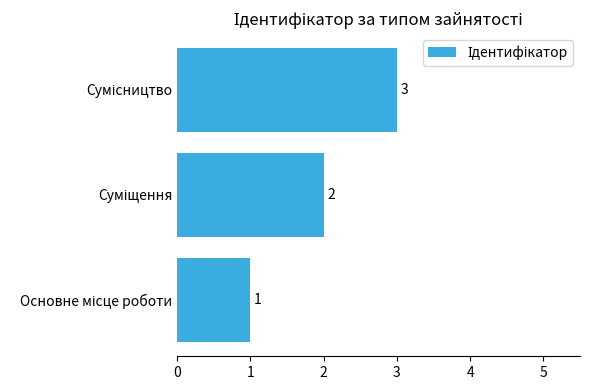

Count the values in the range 1 to 3.

3